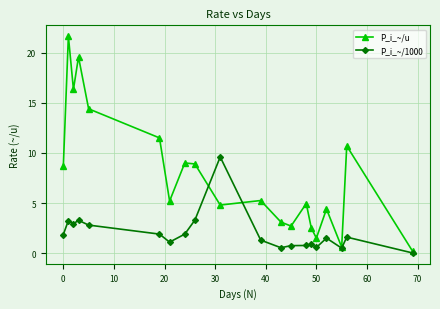

What is the maximum value for P_i_~/1000?

9.6